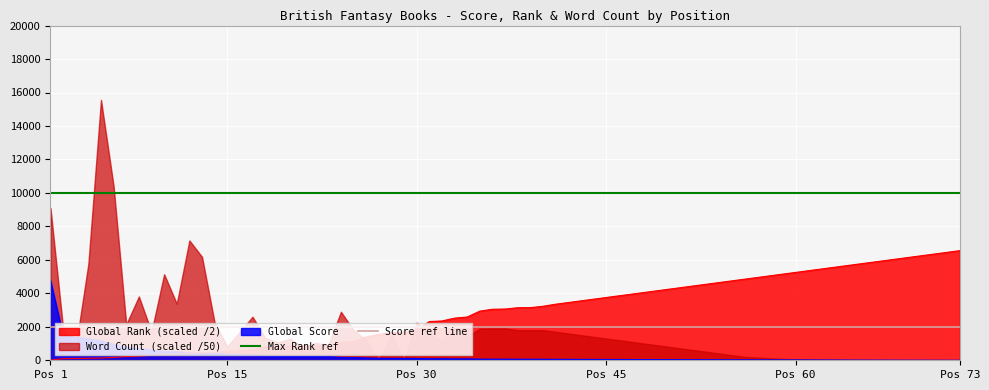

What is the approximate value of Max Rank ref at Pos 1?

10000